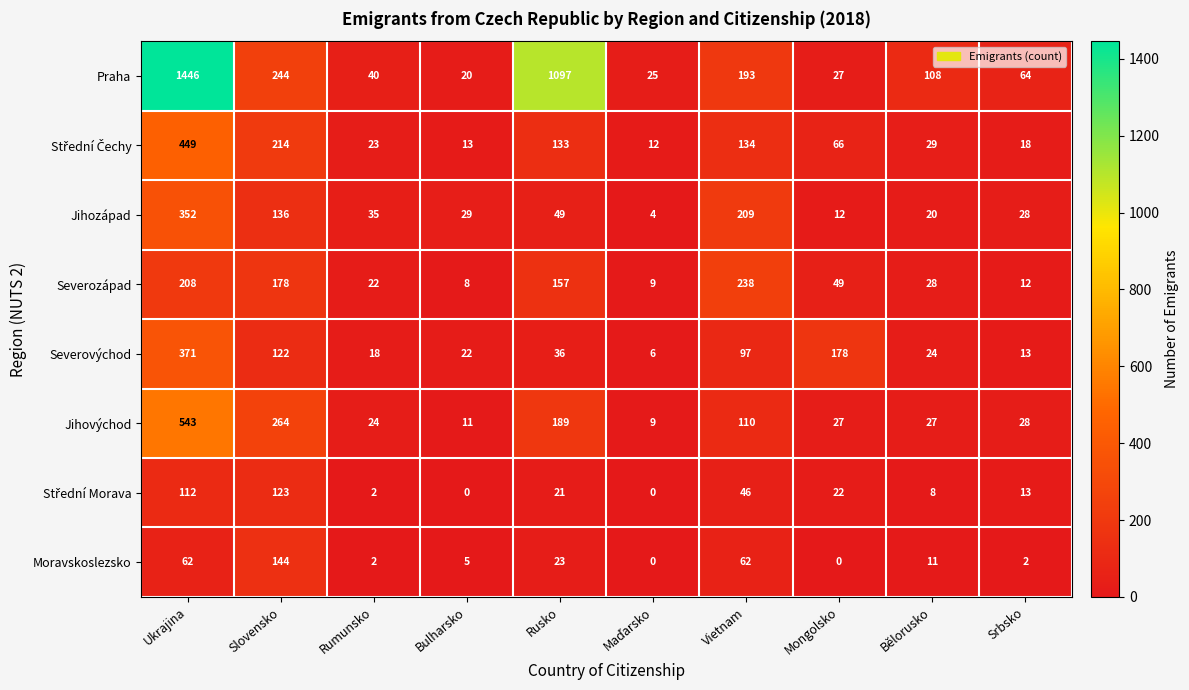

At which category is the sum across all series the highest?

Ukrajina